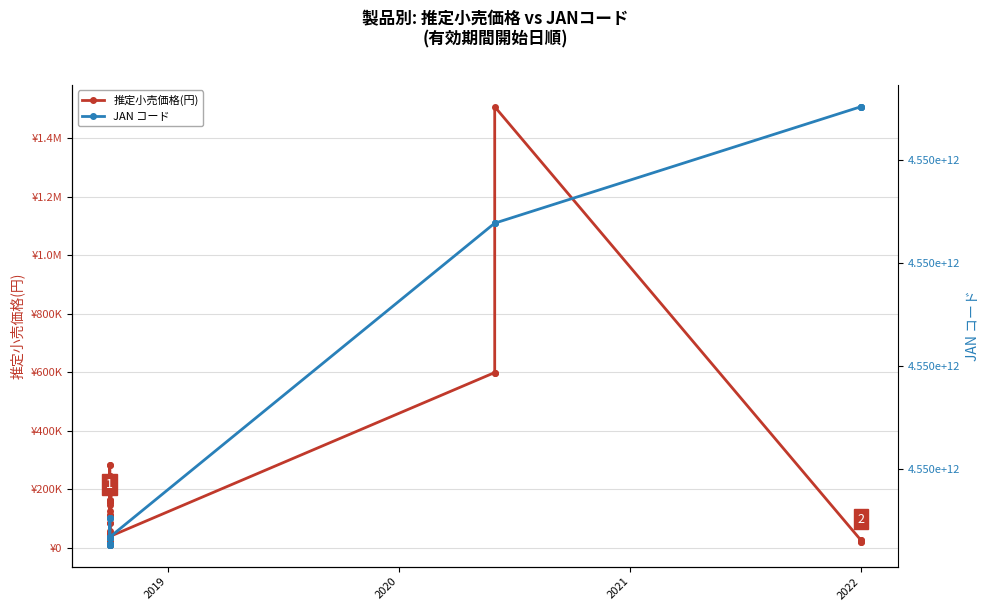

The JAN コード series shows 1158465356225 at 2022. True or false?

False